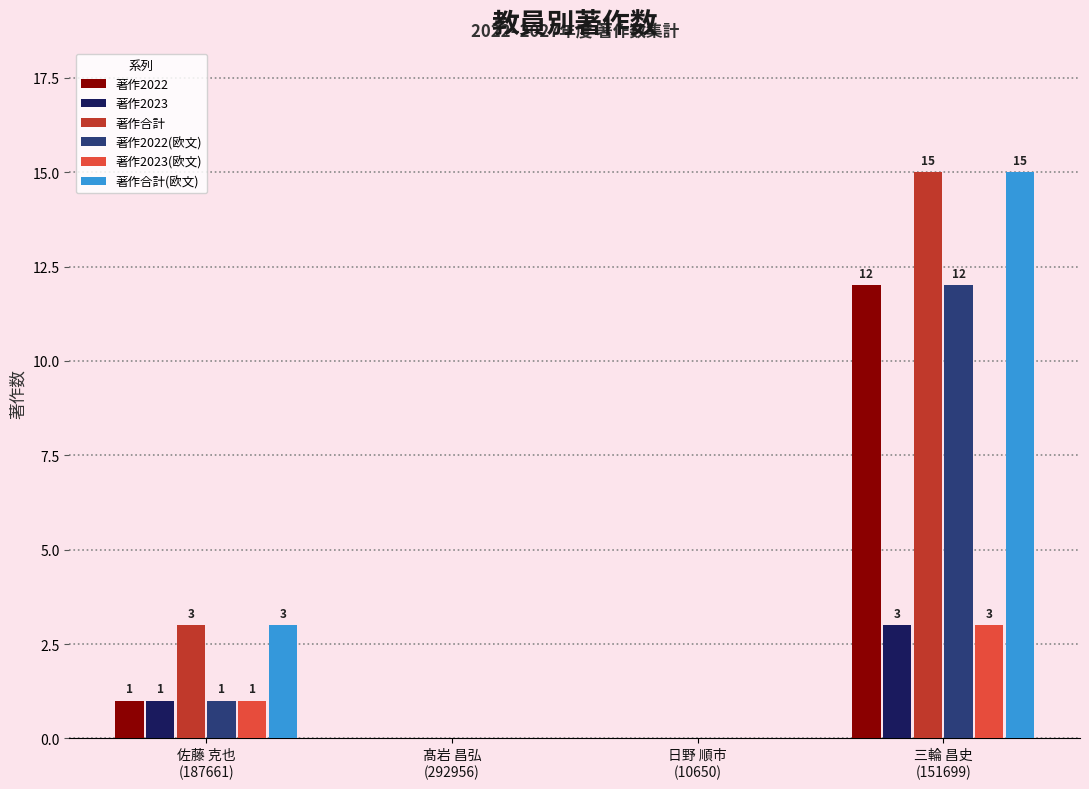

How many groups of bars are there?

4